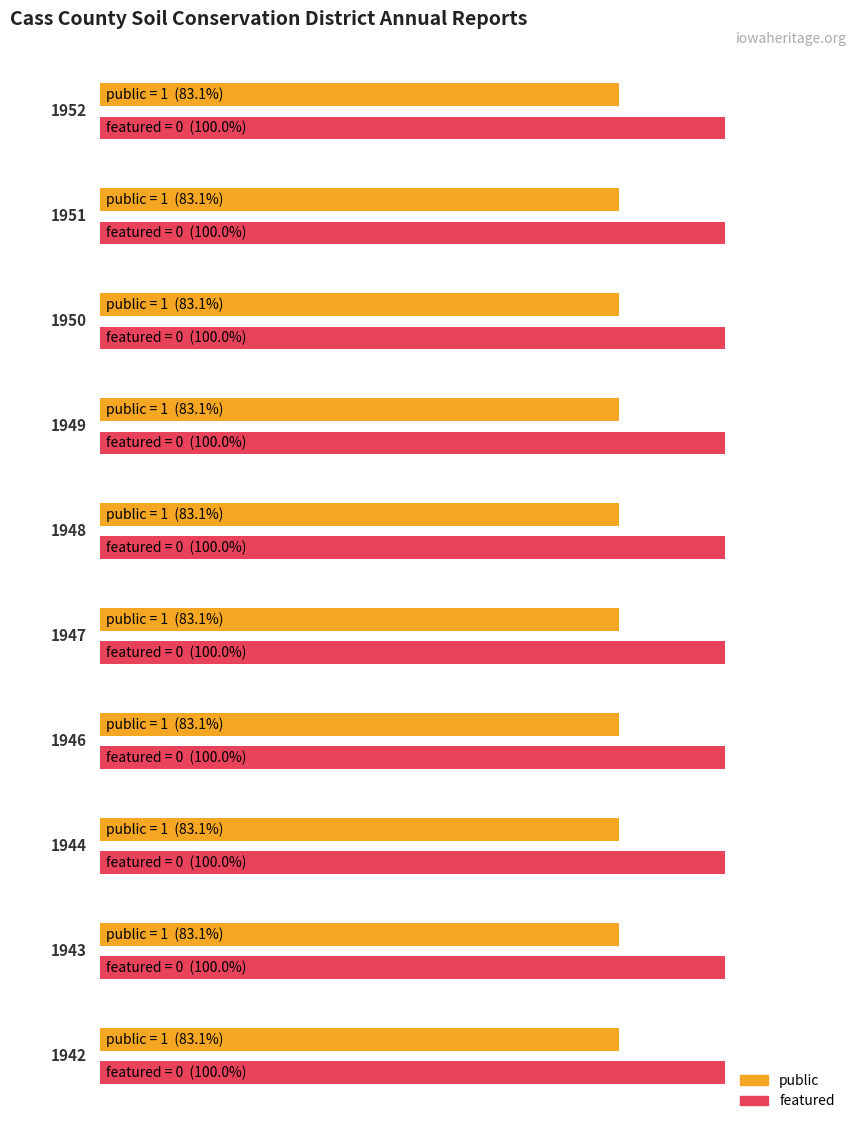

What are all the series names shown in the legend?

public, featured